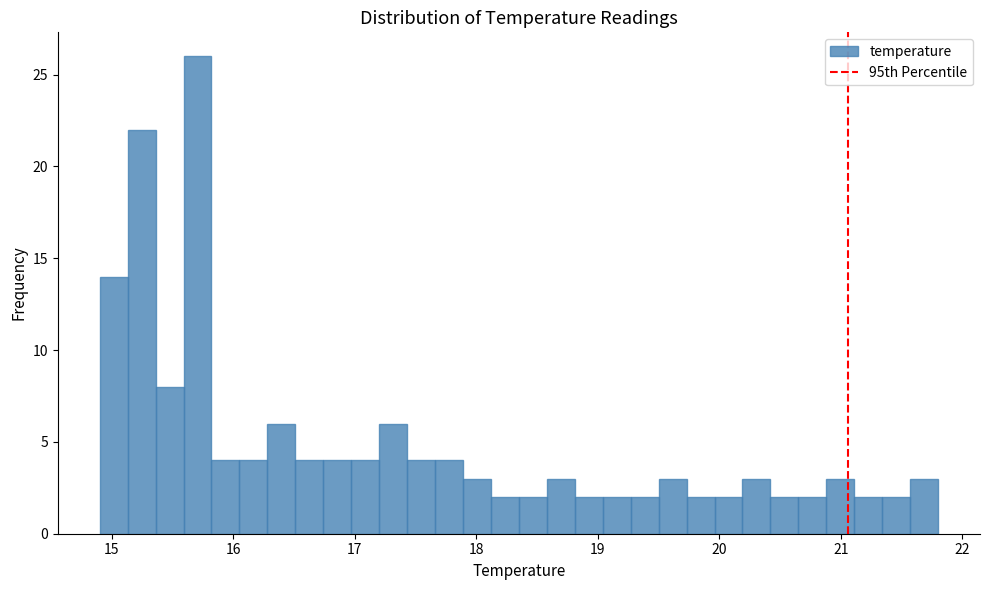

Read against the x-axis, roughly where is the centre of the tallest bar?

15.7